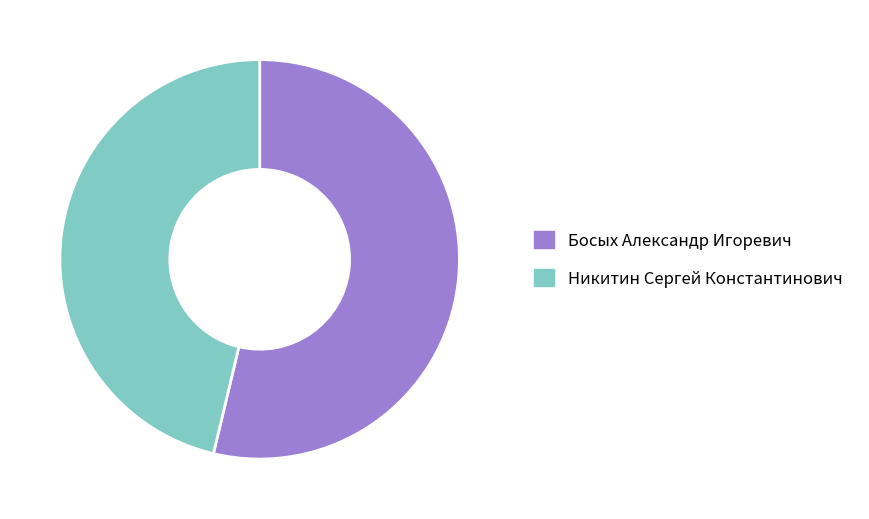

The Никитин Сергей Константинович slice represents 46% of the pie. True or false?

True